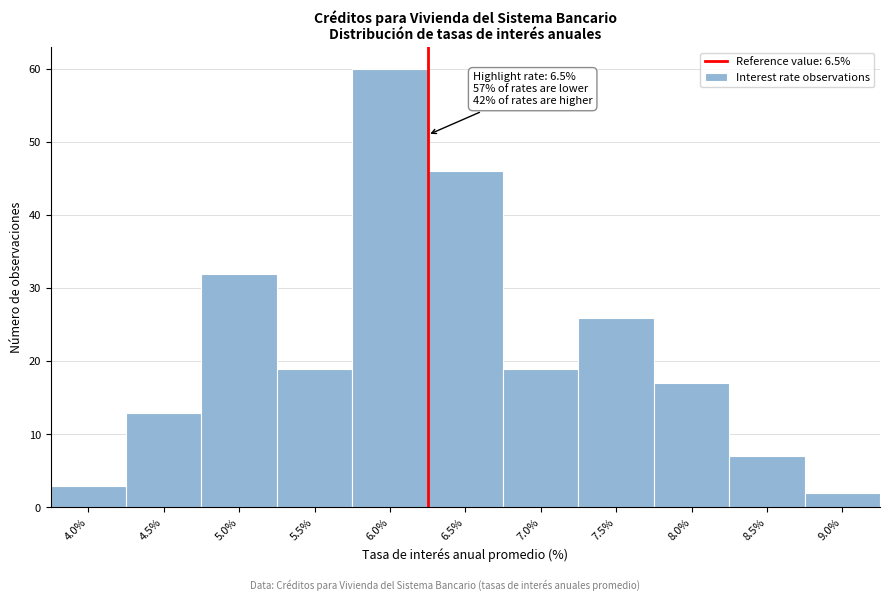

Reading right to left, what are all the values shown in this chart?

2	7	17	26	19	46	60	19	32	13	3